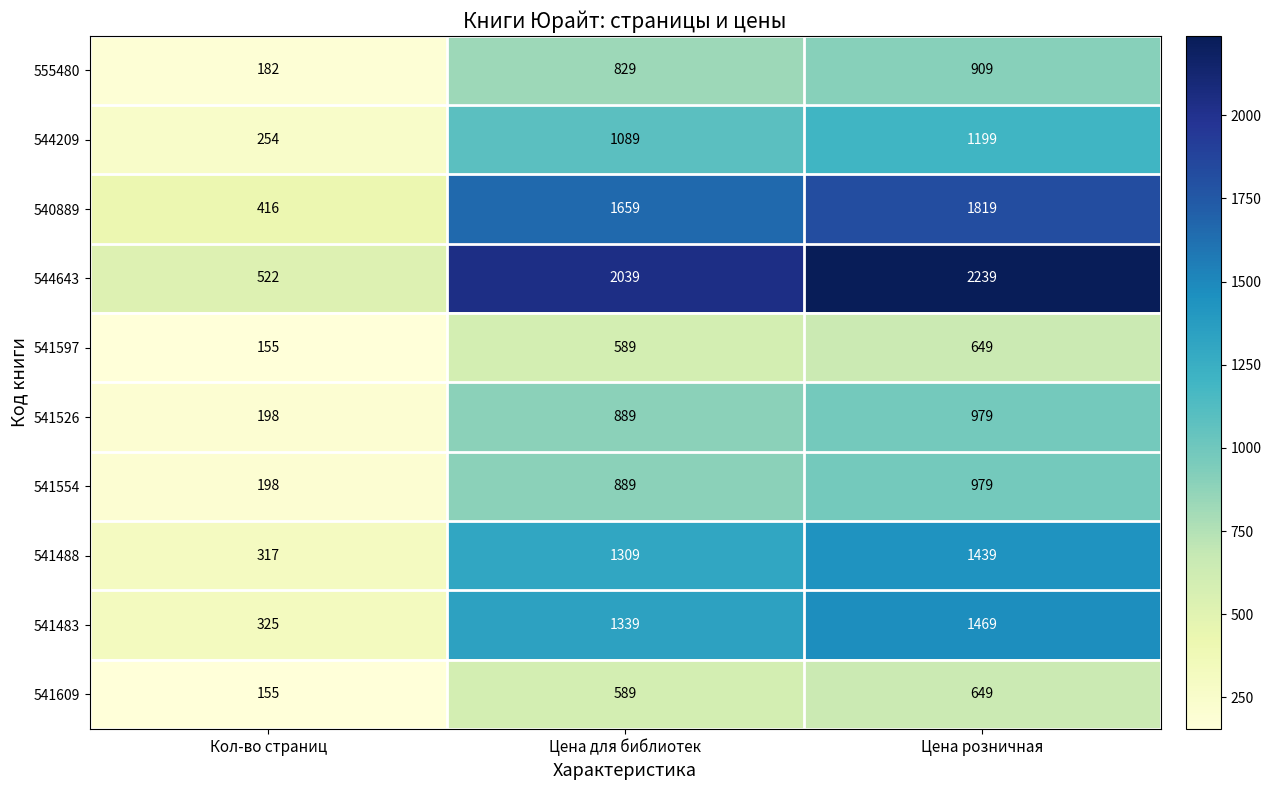

How many series are shown in this chart?

10